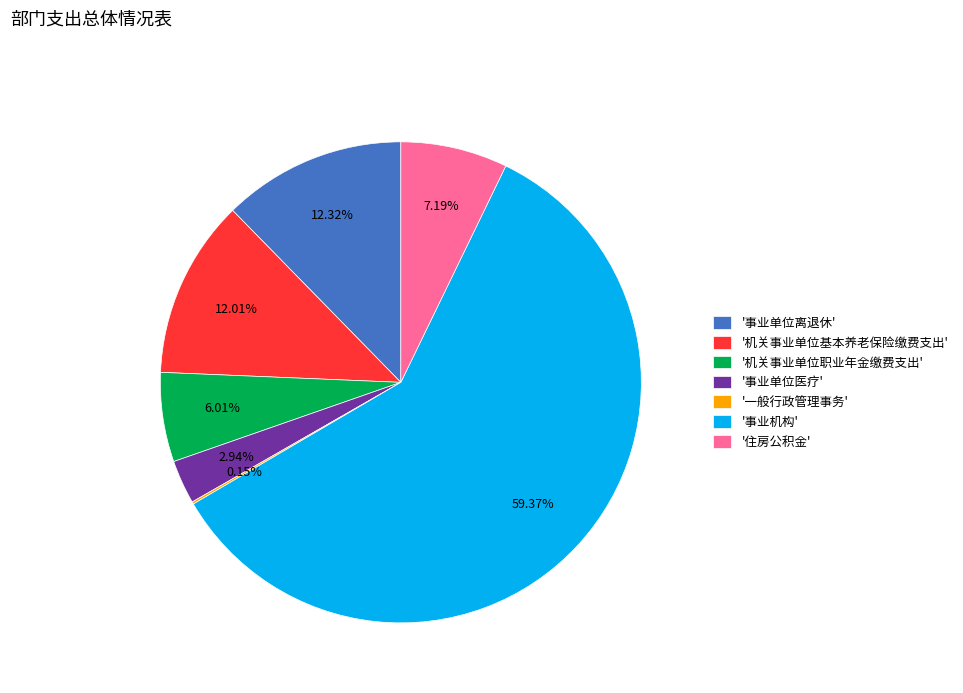

Approximately how many times larger is the value at '事业单位医疗' compared to '机关事业单位职业年金缴费支出'?

0.5